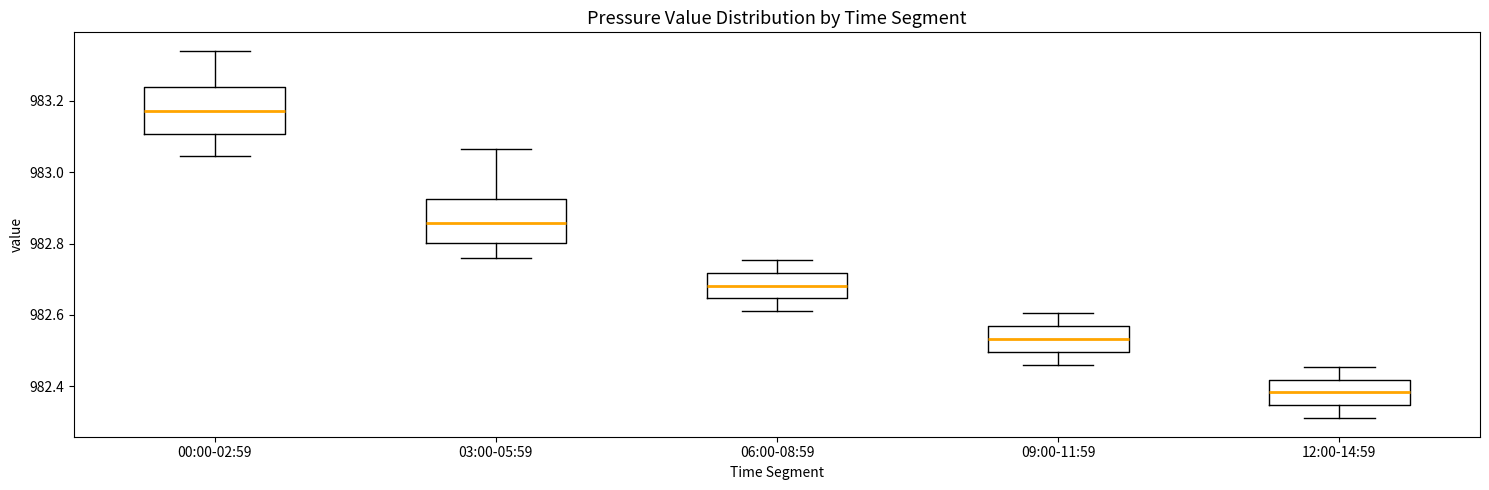

Where is the lower edge of the box for 03:00-05:59 on the y-axis? The values are not printed on the chart, so give them approximately, as read against the axis.

982.80